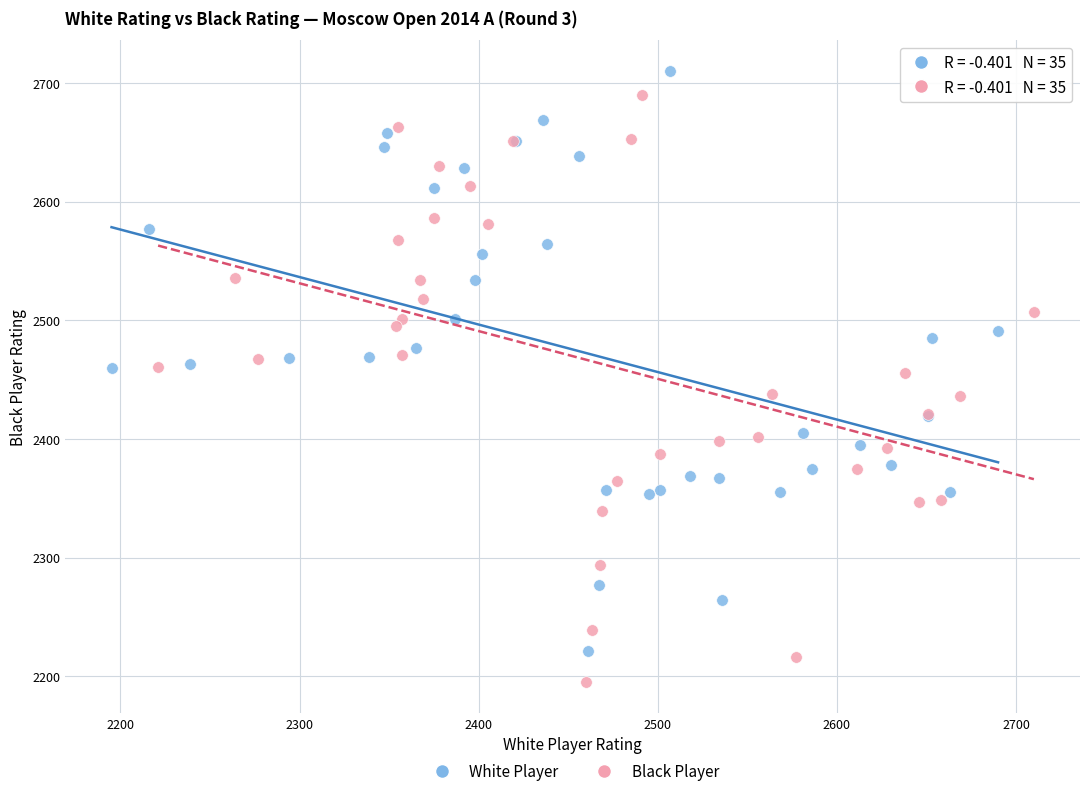

Which series contains the lowest Y value?

Black Player